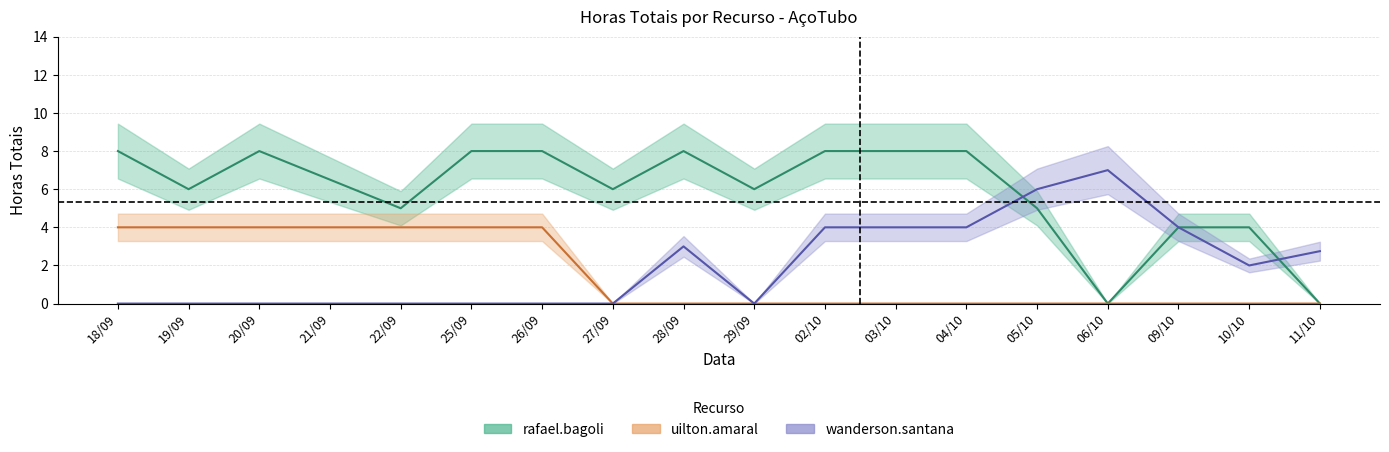

The value of wanderson.santana at 26/09 is -2.6. True or false?

False